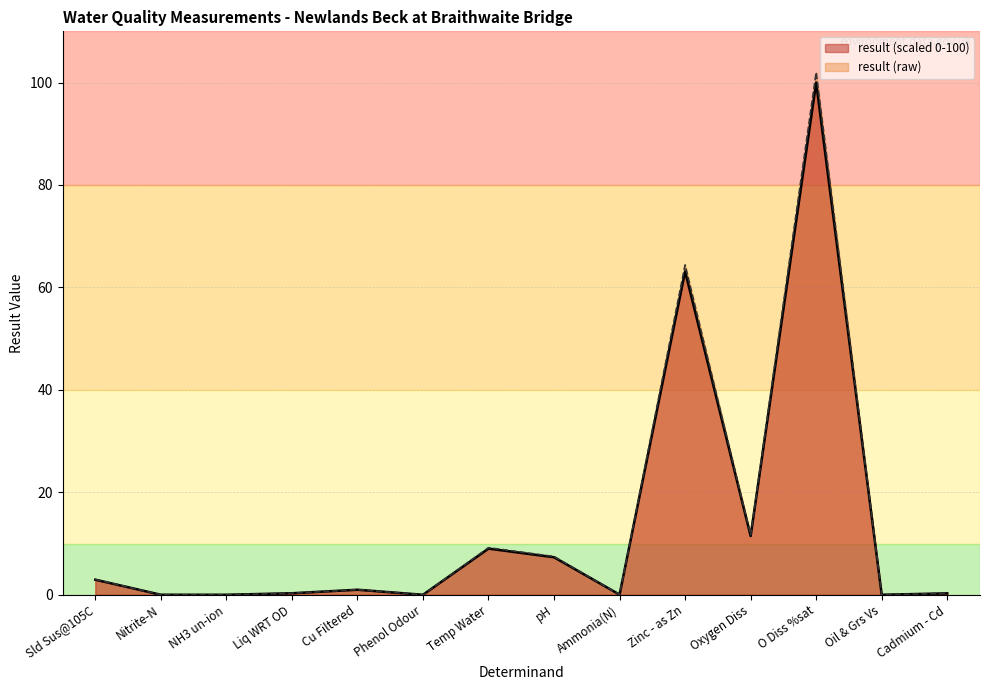

At how many categories does at least one series exceed 97?

1